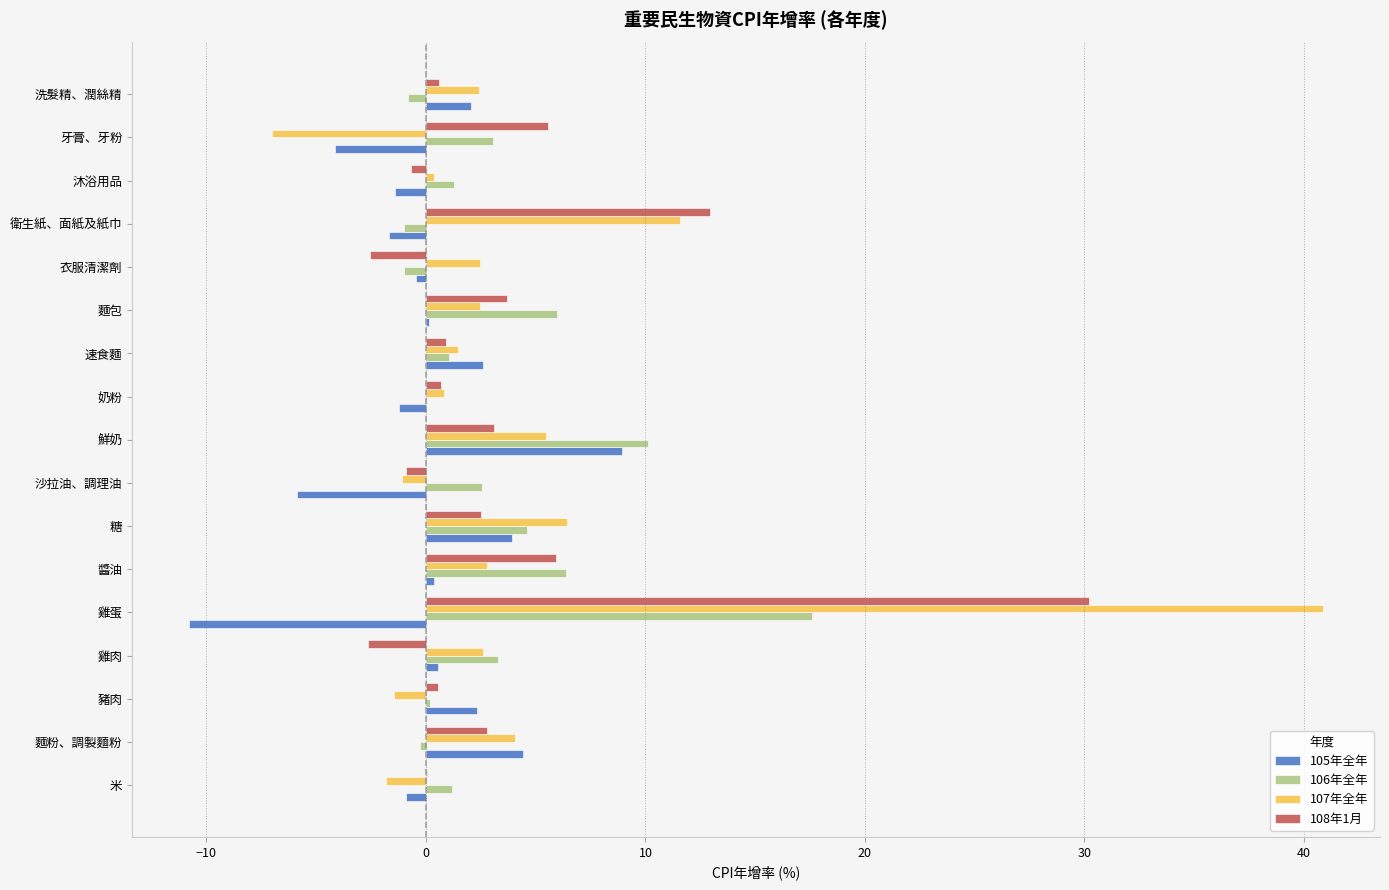

What value does the 106年全年 series have at 糖?

4.6